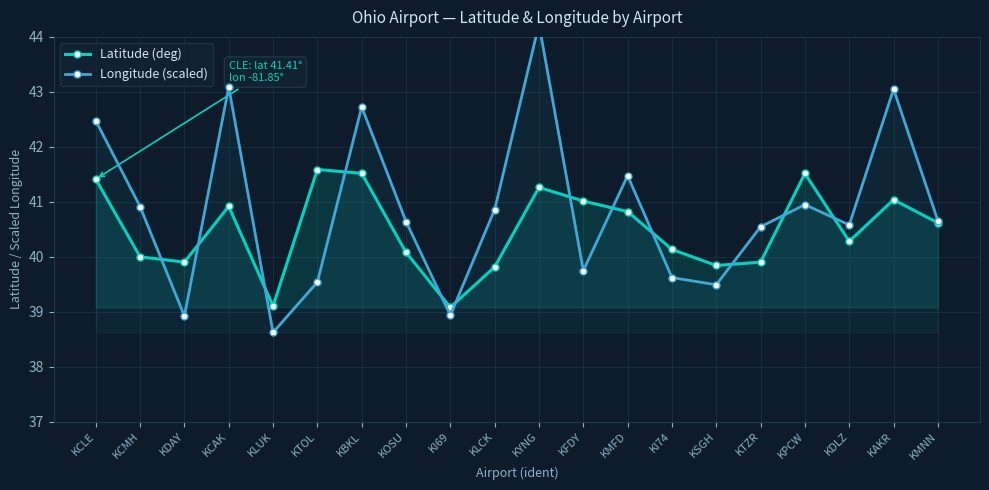

What is the minimum value shown in the chart?

38.6